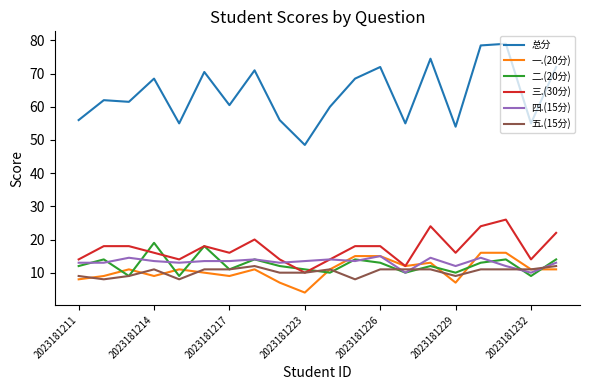

What is the highest value of the 一.(20分) series?

16.0